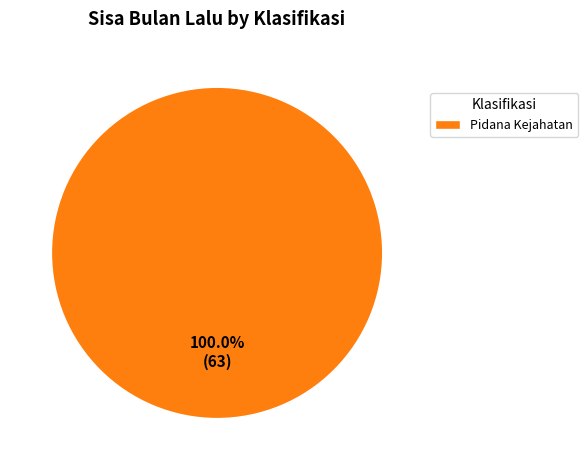

Does Pidana Kejahatan account for over 50% of the chart?

Yes